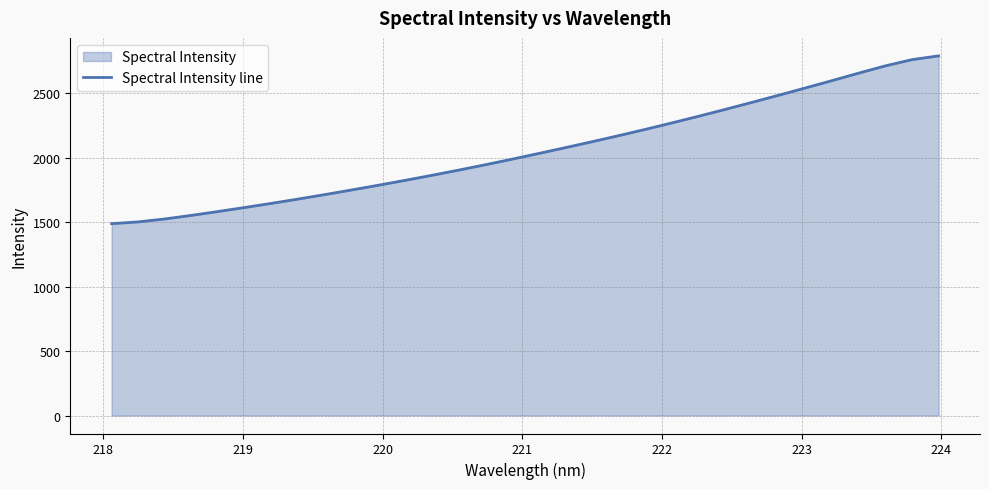

What is the maximum value shown in the chart?

2791.6